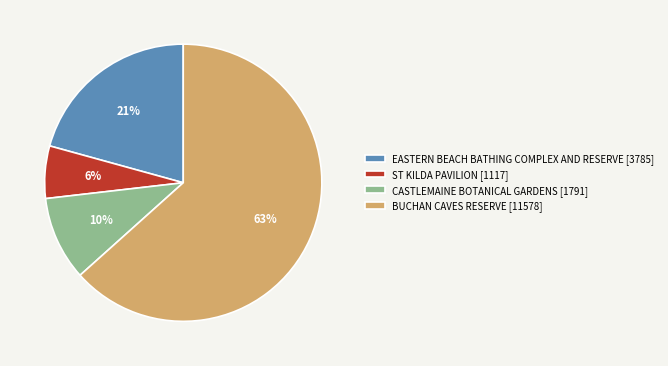

What percentage is the CASTLEMAINE BOTANICAL GARDENS slice, to the nearest percent?

10%